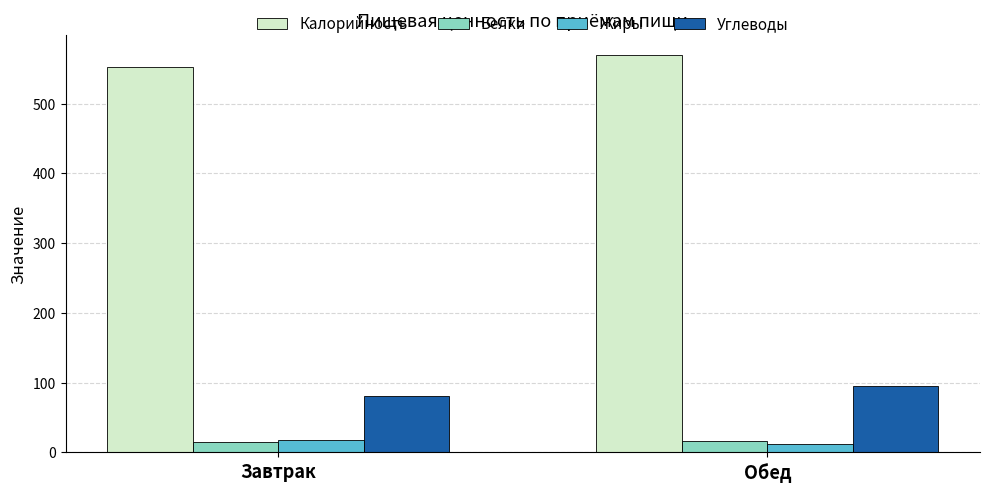

Between Завтрак and Обед, which series saw the biggest shift?

Калорийность